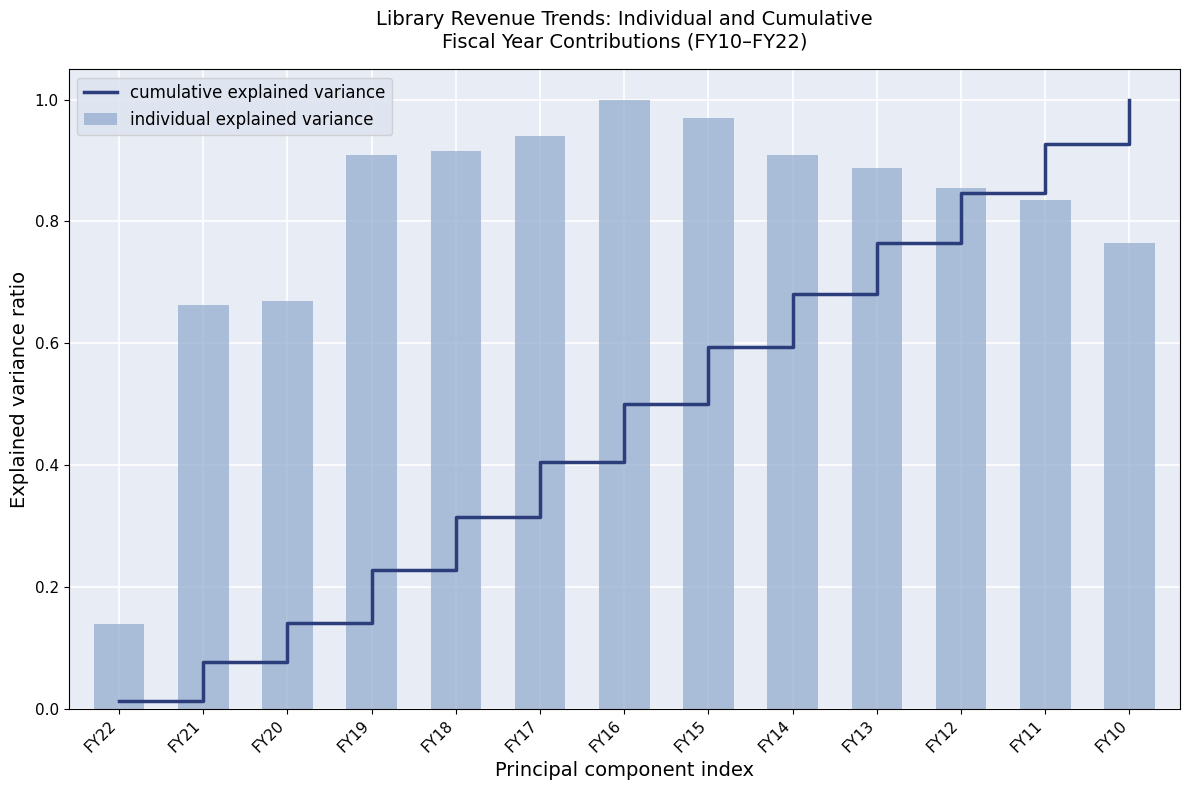

What is the value of the individual explained variance bar at the 8th from the left?

1.0